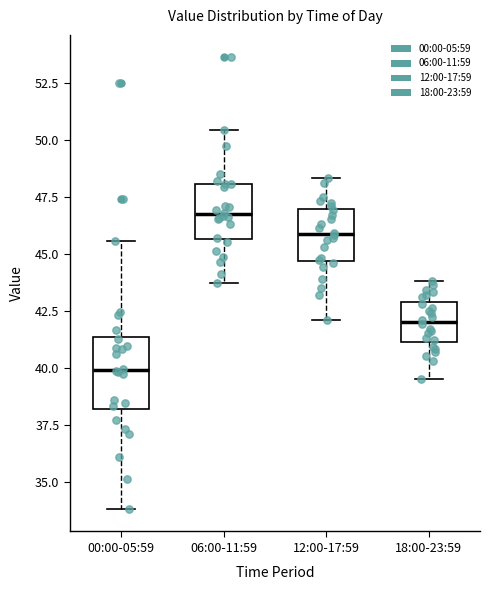

Reading left to right, transcribe this box plot: for each box, give where its median line is, the range the box spans, and where its two whiskers end, as read against the y-axis. The values are not printed on the chart, so give them approximately, as read against the axis.

00:00-05:59: median 40.0, box 38.0 to 41.5, whiskers 34.0 to 45.5
06:00-11:59: median 46.5, box 45.5 to 48.0, whiskers 43.5 to 50.5
12:00-17:59: median 46.0, box 44.5 to 47.0, whiskers 42.0 to 48.5
18:00-23:59: median 42.0, box 41.0 to 43.0, whiskers 39.5 to 44.0